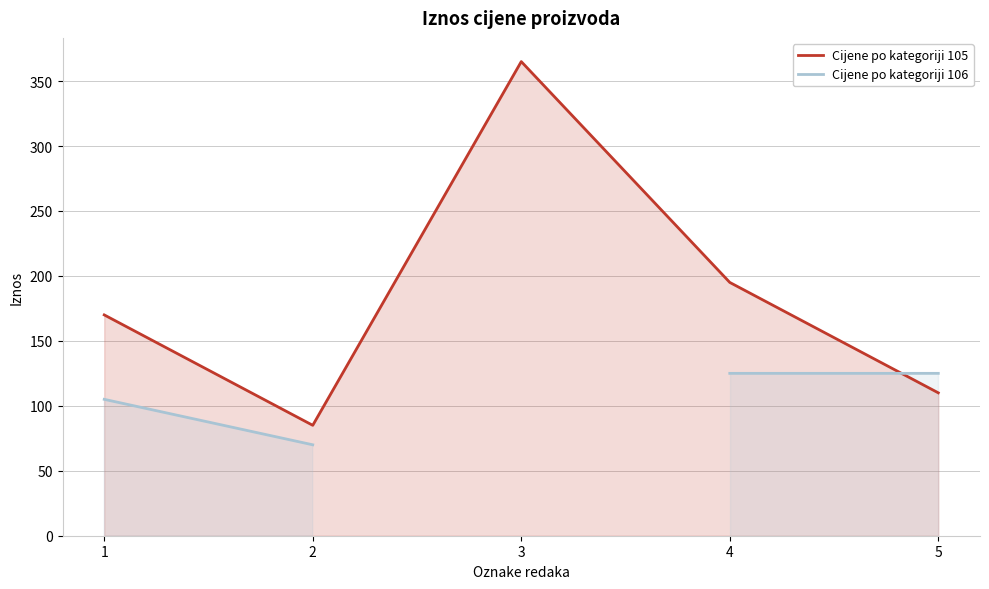

How many lines are shown in the chart?

2